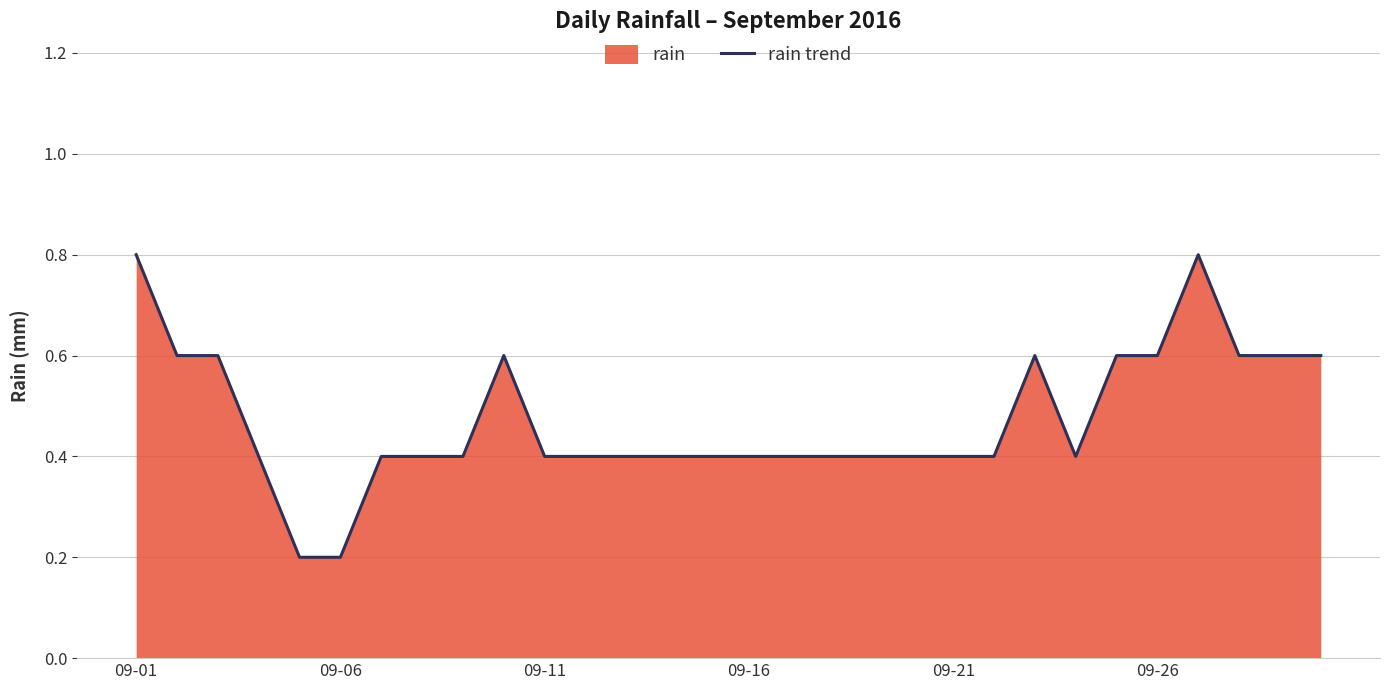

Is it true that the value at 6 is 0.4?

True